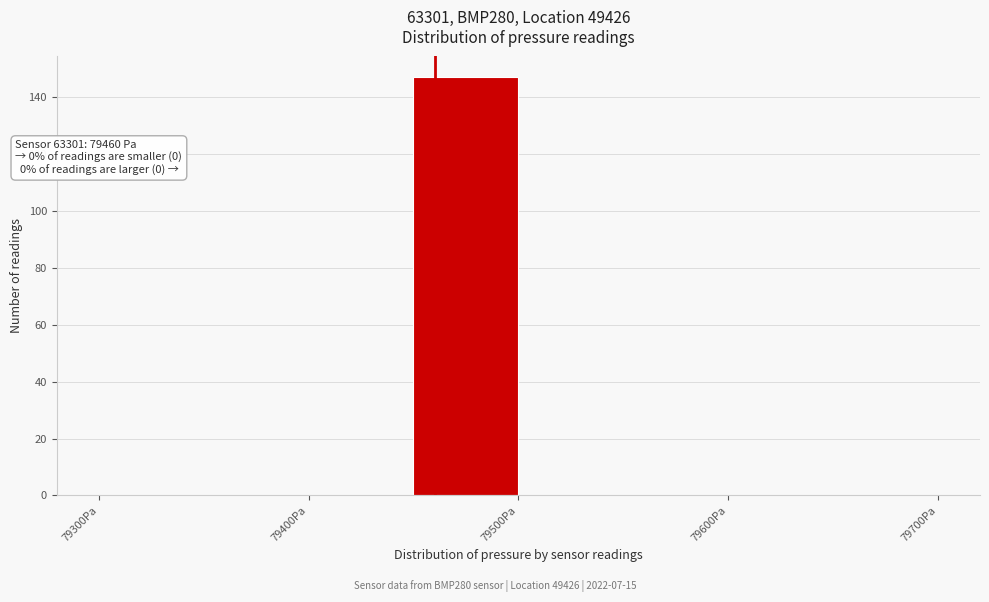

Which range on the x-axis has the tallest bar?

79450 to 79500